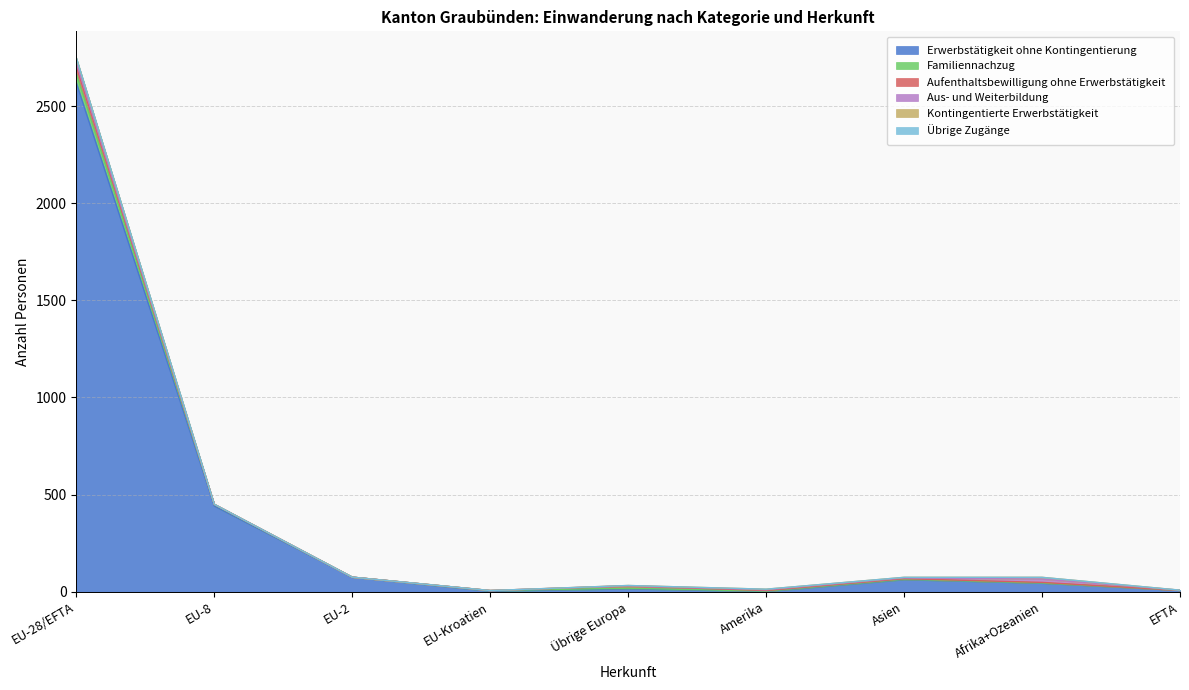

What are all the series names shown in the legend?

Erwerbstätigkeit ohne Kontingentierung, Familiennachzug, Aufenthaltsbewilligung ohne Erwerbstätigkeit, Aus- und Weiterbildung, Kontingentierte Erwerbstätigkeit, Übrige Zugänge